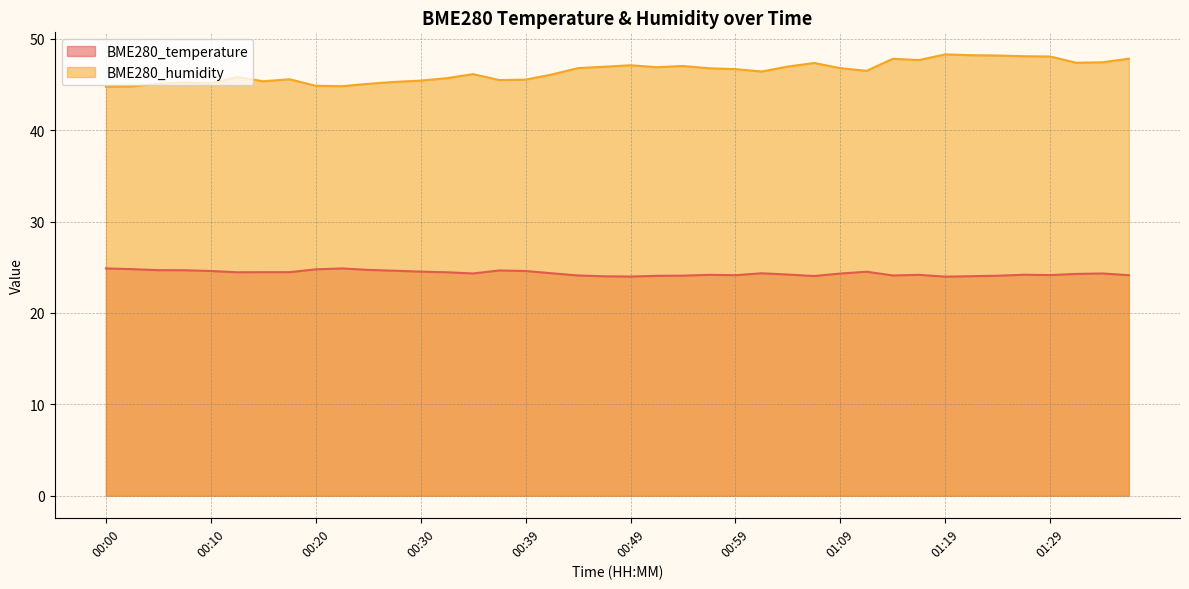

What are all the series names shown in the legend?

BME280_temperature, BME280_humidity